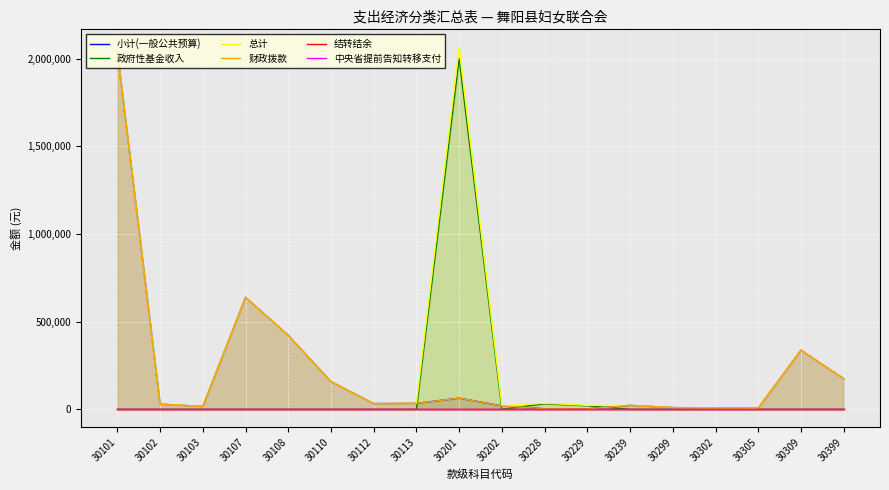

List the series in order of their peak value, lowest first.

结转结余, 中央省提前告知转移支付, 政府性基金收入, 小计(一般公共预算), 财政拨款, 总计